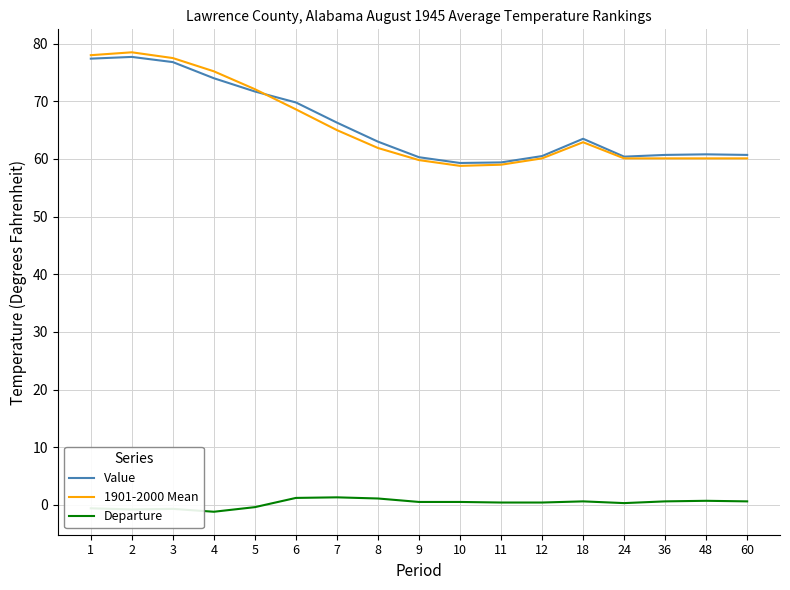

How many lines are shown in the chart?

3